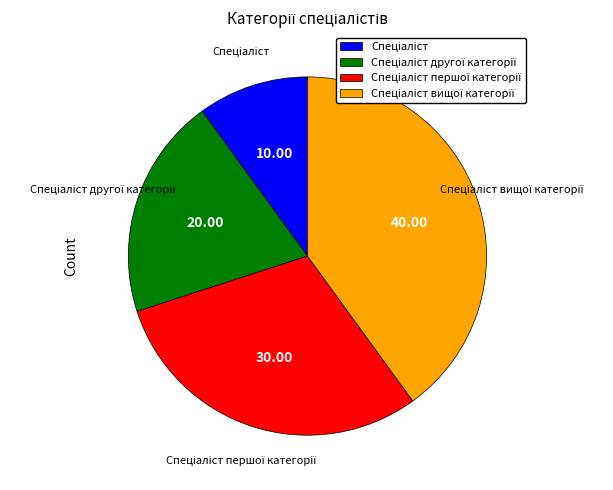

Is there a majority slice in this chart?

No